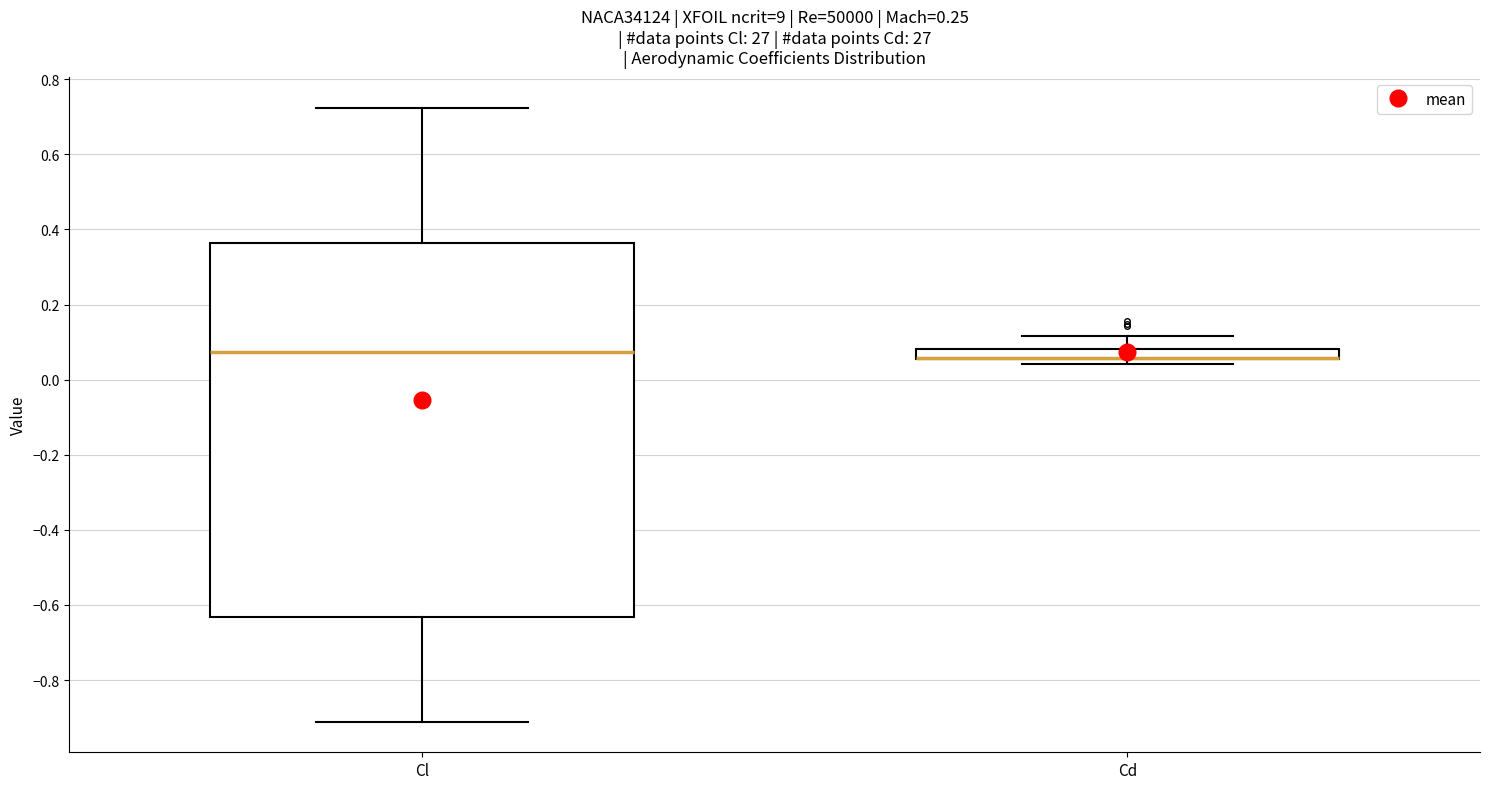

Comparing the boxes themselves (not the whiskers), which one is the tallest?

Cl